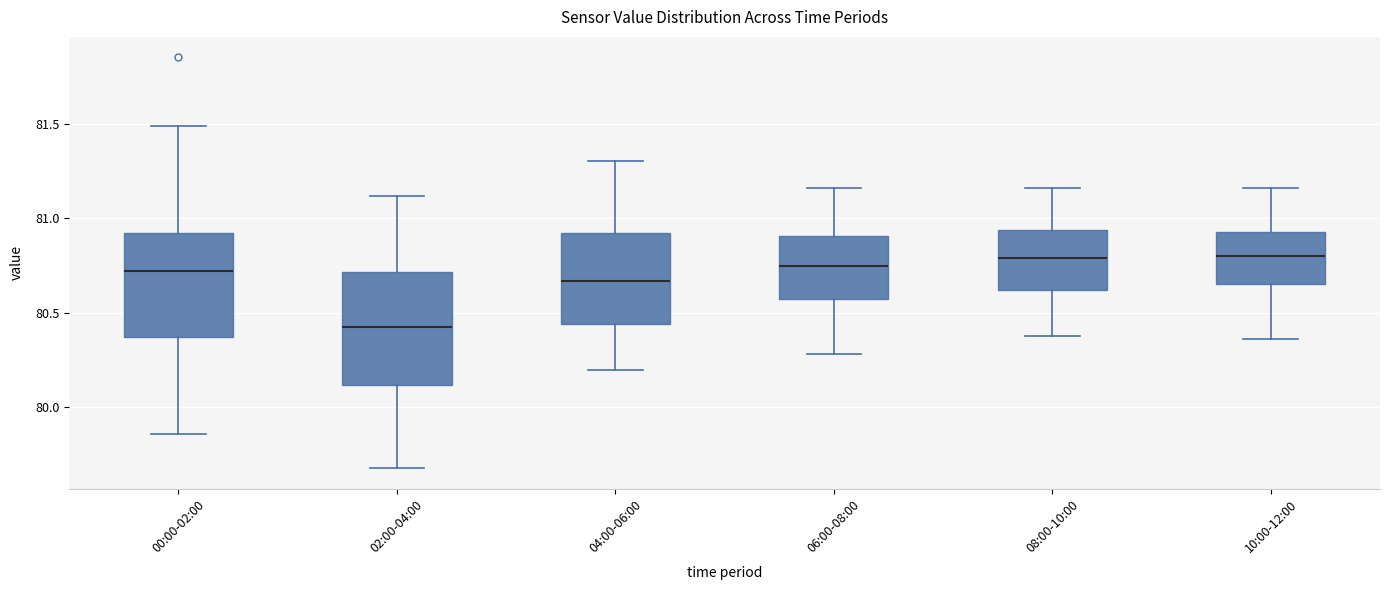

Reading left to right, transcribe this box plot: for each box, give where its median line is, the range the box spans, and where its two whiskers end, as read against the y-axis. The values are not printed on the chart, so give them approximately, as read against the axis.

00:00-02:00: median 80.70, box 80.35 to 80.90, whiskers 79.85 to 81.50
02:00-04:00: median 80.45, box 80.10 to 80.70, whiskers 79.70 to 81.10
04:00-06:00: median 80.65, box 80.45 to 80.90, whiskers 80.20 to 81.30
06:00-08:00: median 80.75, box 80.60 to 80.90, whiskers 80.30 to 81.15
08:00-10:00: median 80.80, box 80.60 to 80.95, whiskers 80.40 to 81.15
10:00-12:00: median 80.80, box 80.65 to 80.95, whiskers 80.35 to 81.15